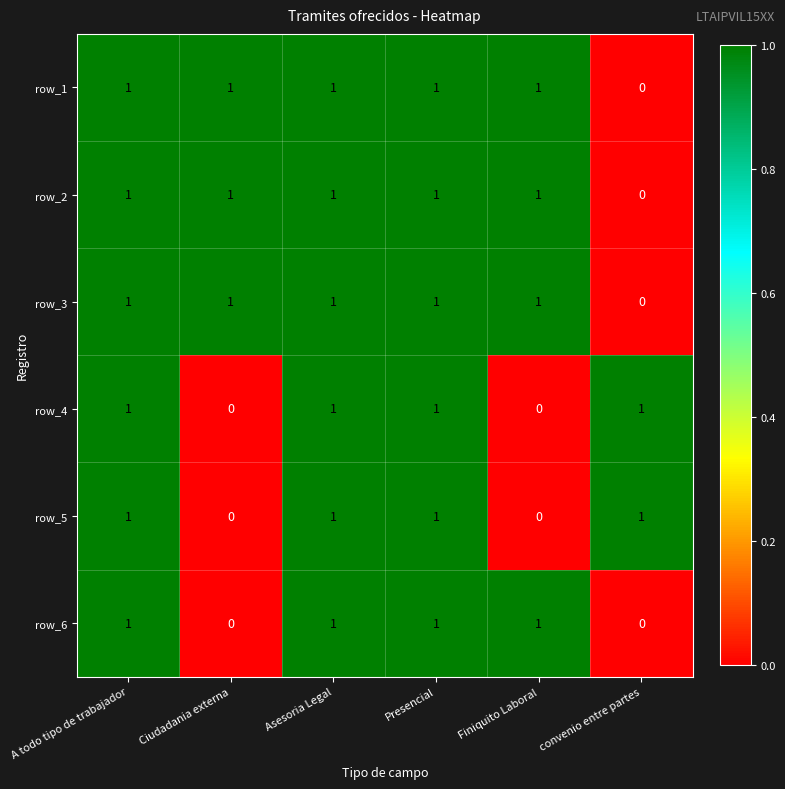

What is the sum of the row_5 values at A todo tipo de trabajador and Presencial?

2